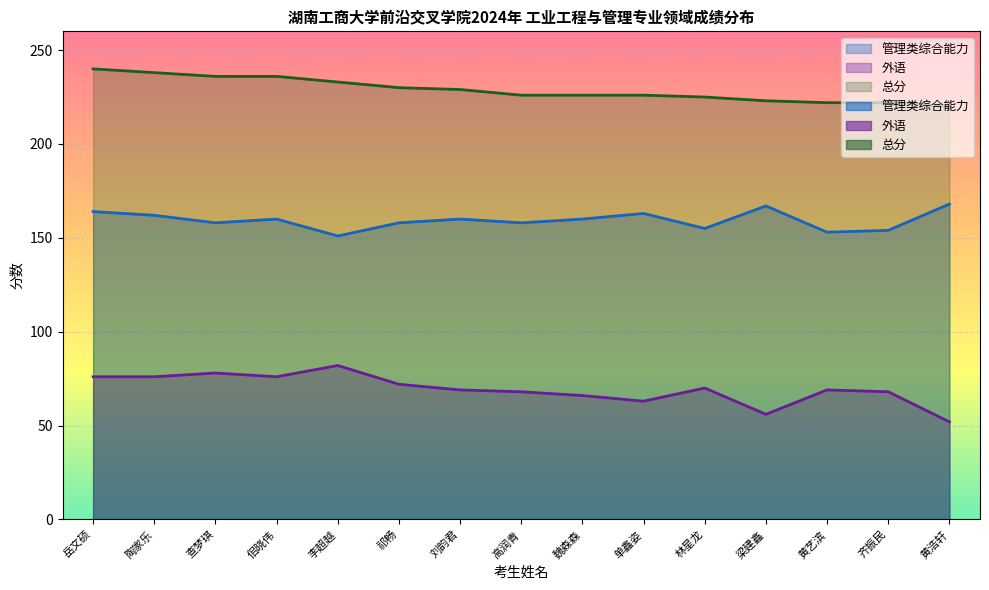

How many data points in 外语 are less than 69?

6